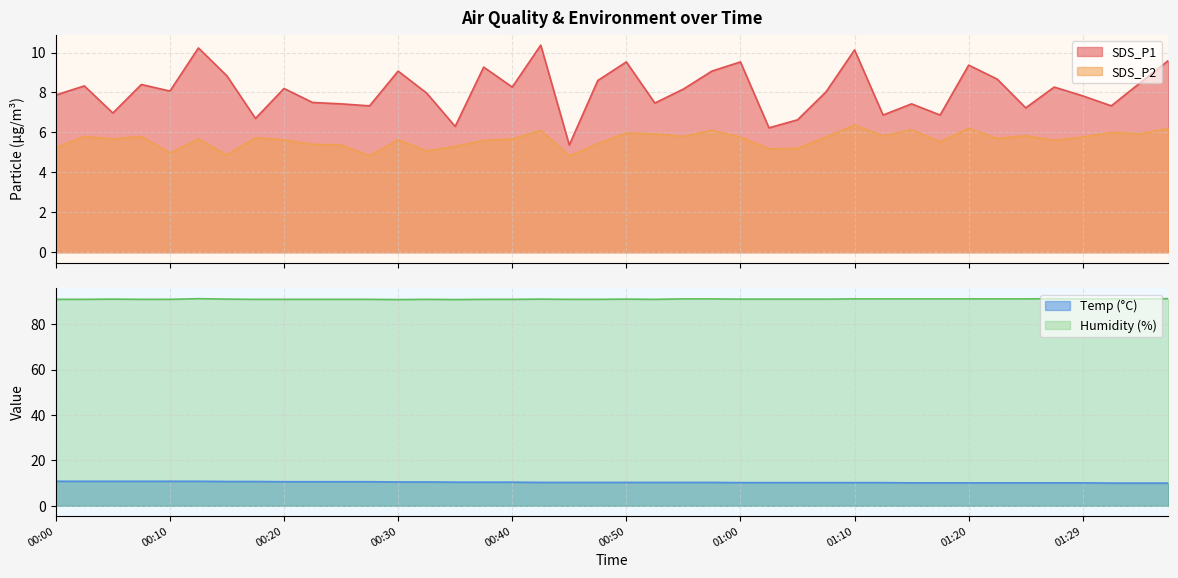

Reading left to right, what are all the values shown in this chart?

SDS_P1: 7.9	8.3	7.0	8.4	8.1	10.2	8.8	6.7	8.2	7.5	7.4	7.3	9.1	8.0	6.3	9.3	8.3	10.4	5.4	8.6	9.5	7.5	8.2	9.1	9.5	6.2	6.6	8.0	10.1	6.9	7.4	6.9	9.4	8.7	7.2	8.3	7.8	7.3	8.5	9.6
SDS_P2: 5.2	5.8	5.7	5.8	5.0	5.7	4.9	5.7	5.6	5.4	5.4	4.8	5.6	5.1	5.3	5.6	5.7	6.1	4.8	5.4	6.0	5.9	5.8	6.1	5.8	5.2	5.2	5.8	6.4	5.8	6.1	5.5	6.2	5.7	5.8	5.6	5.8	6.0	5.9	6.2
Temp: 10.8	10.8	10.8	10.8	10.8	10.8	10.7	10.7	10.6	10.6	10.6	10.6	10.5	10.5	10.4	10.4	10.4	10.3	10.3	10.3	10.3	10.3	10.3	10.3	10.2	10.2	10.2	10.2	10.2	10.2	10.1	10.1	10.1	10.1	10.1	10.1	10.1	10.0	10.0	10.0
Humidity: 91.0	91.0	91.1	91.0	91.0	91.3	91.1	91.0	91.0	91.0	91.0	91.0	90.9	91.0	90.9	91.0	91.0	91.1	91.0	91.0	91.1	91.0	91.2	91.2	91.1	91.1	91.1	91.1	91.2	91.2	91.2	91.2	91.2	91.2	91.2	91.3	91.2	91.2	91.2	91.3